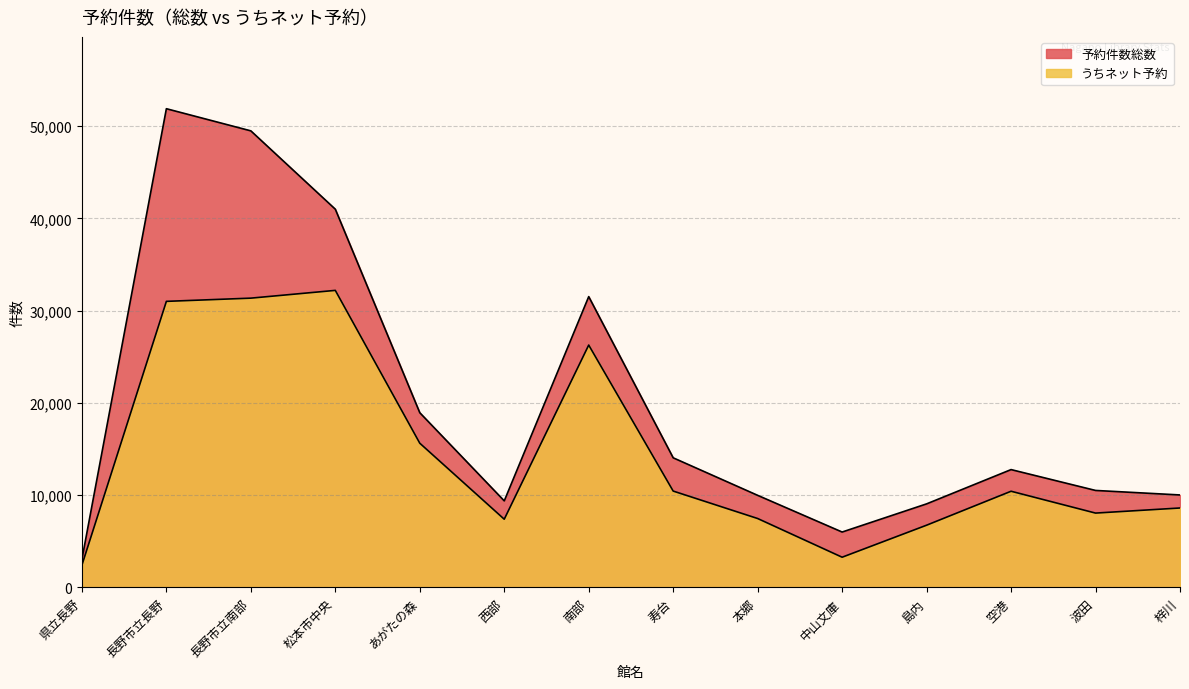

How many lines are shown in the chart?

2